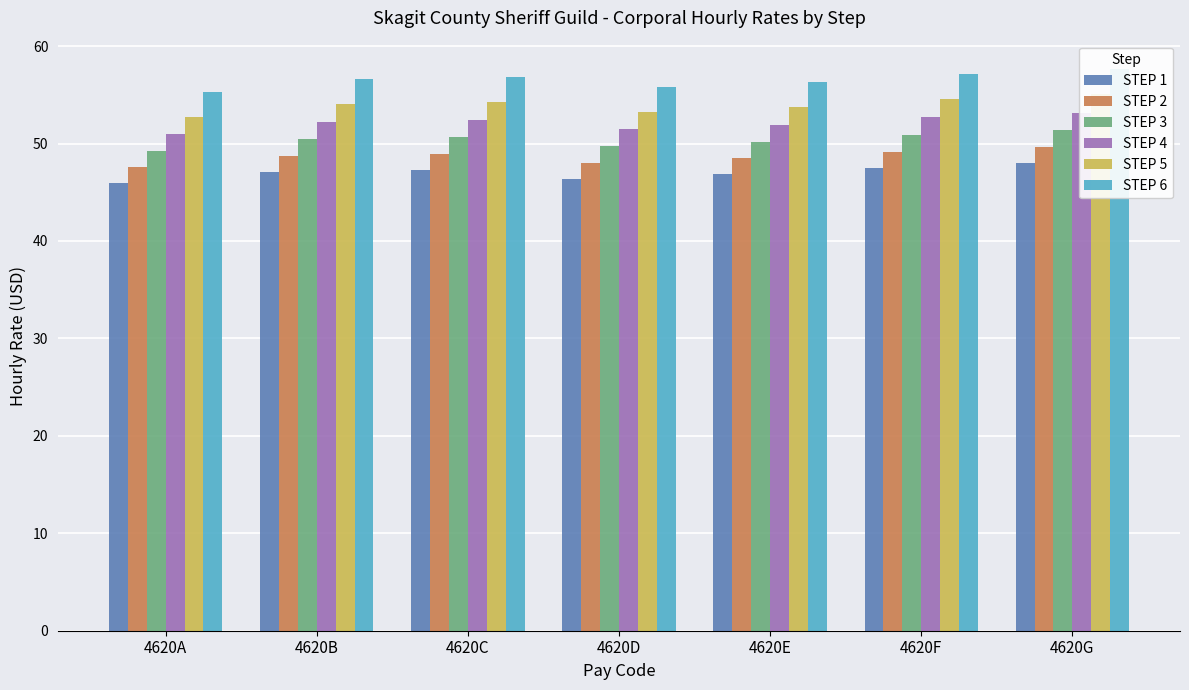

Rank the series by their maximum value, from highest to lowest.

STEP 6, STEP 5, STEP 4, STEP 3, STEP 2, STEP 1